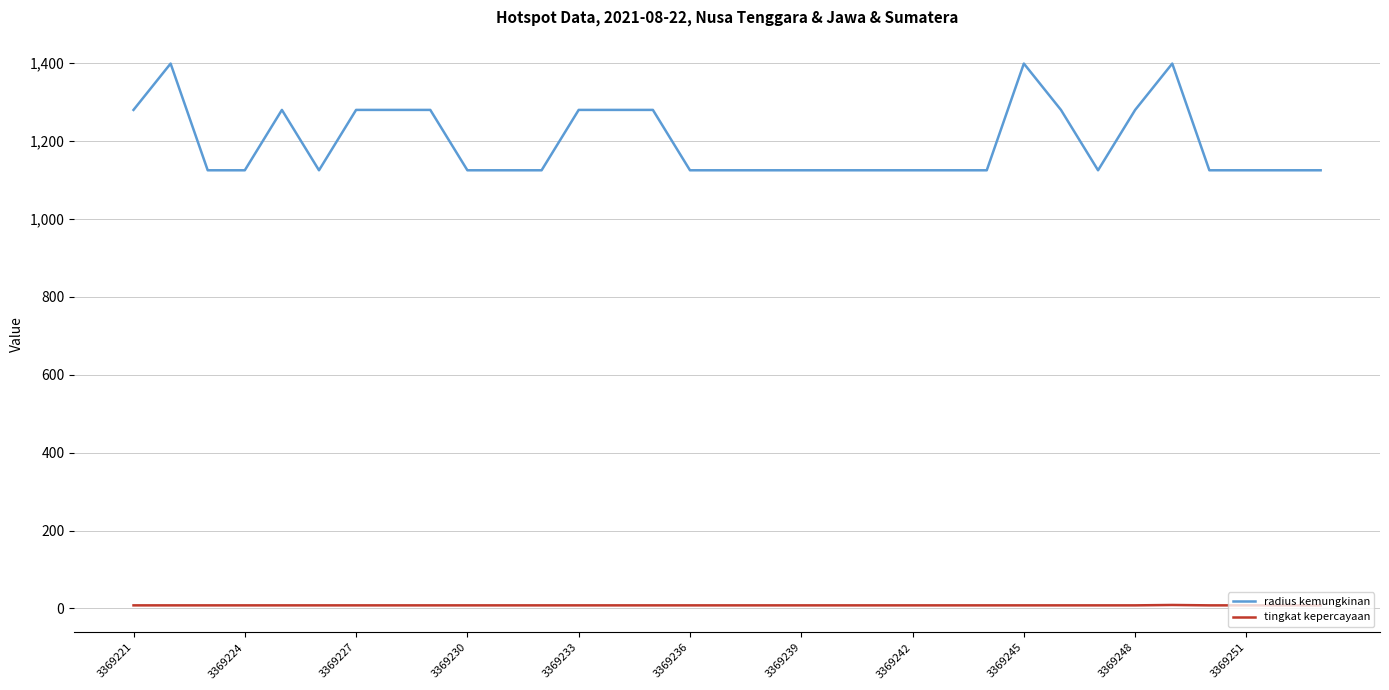

Which series has the largest range (max minus min)?

radius kemungkinan